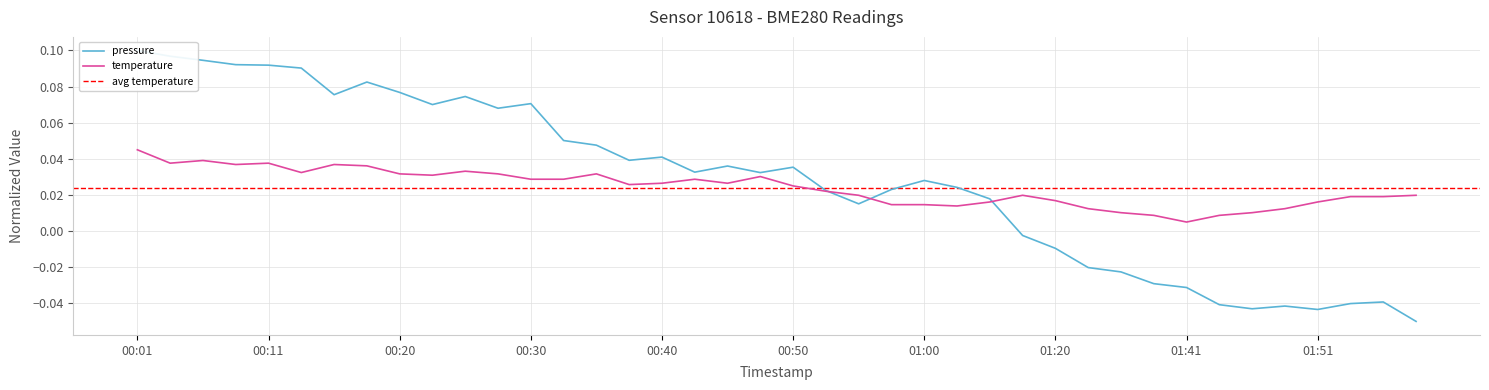

Which series has the widest spread of values?

pressure